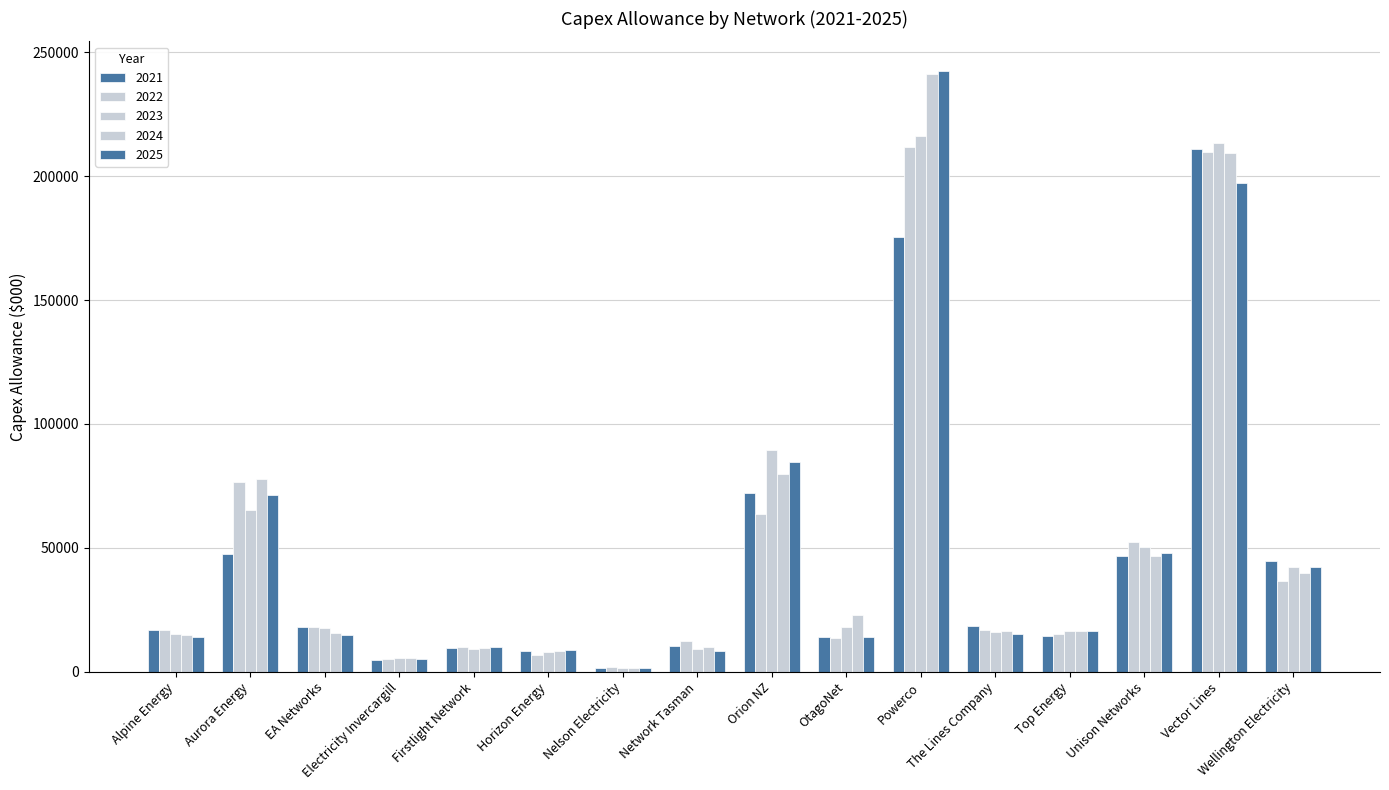

What is the difference between the 2023 values at Alpine Energy and Orion NZ?

74246.5